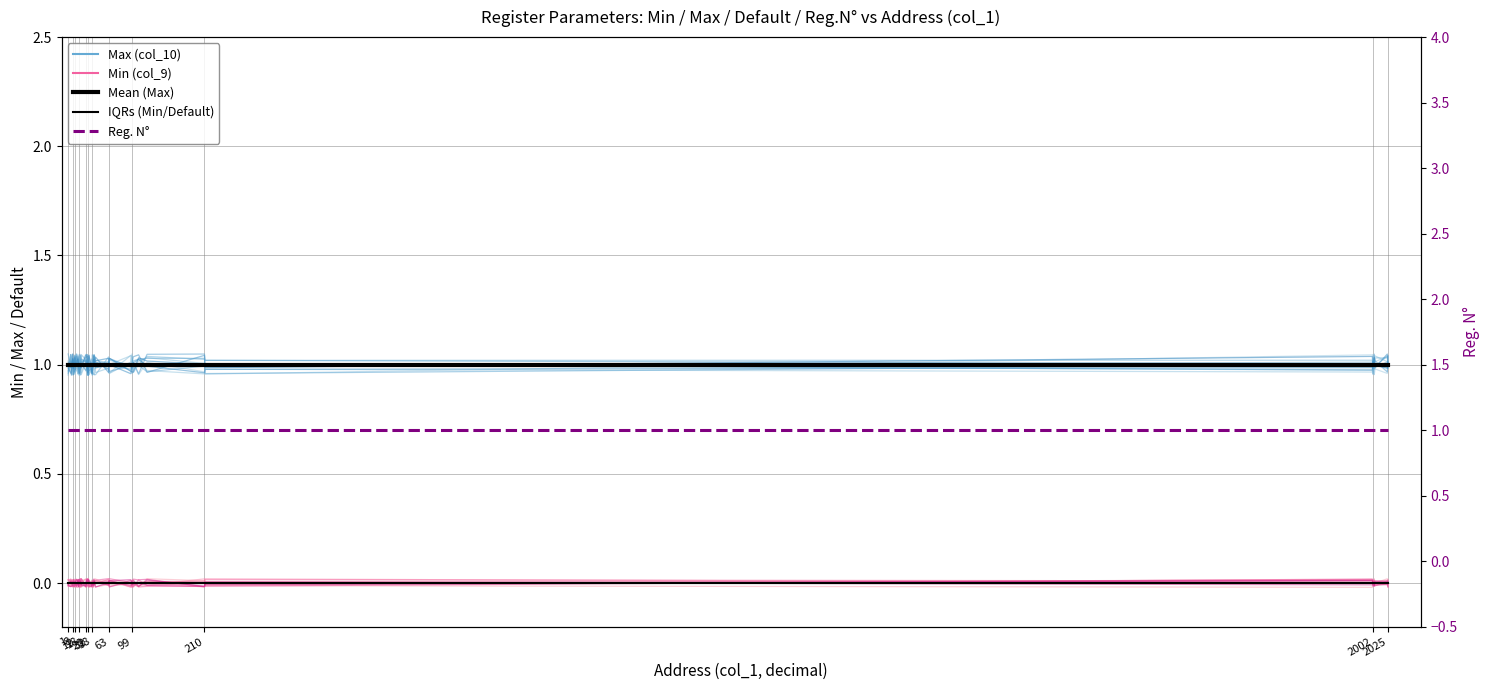

How many distinct data groups are displayed?

5